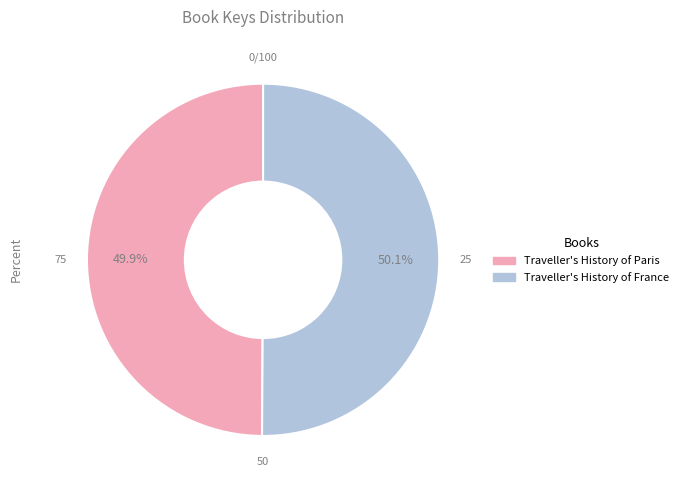

Is there a majority slice in this chart?

Yes